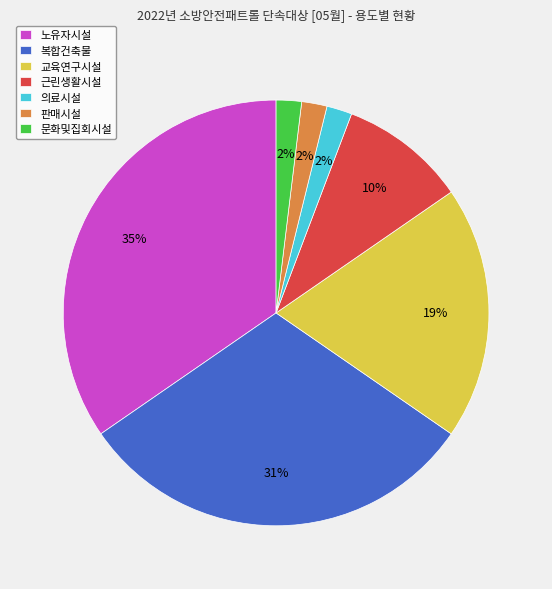

To the nearest percent, what is the difference between the 복합건축물 and 교육연구시설 slice percentages?

12%